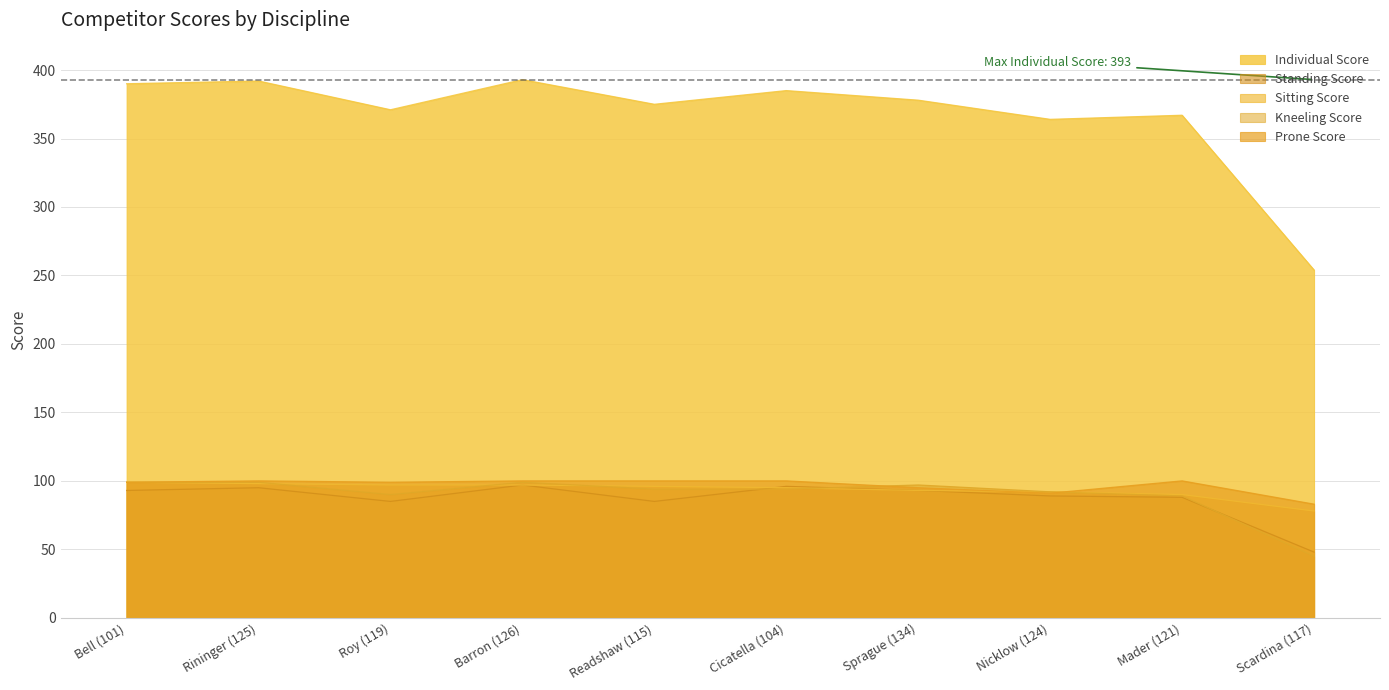

The Individual Score series shows 214 at Nicklow (124). True or false?

False